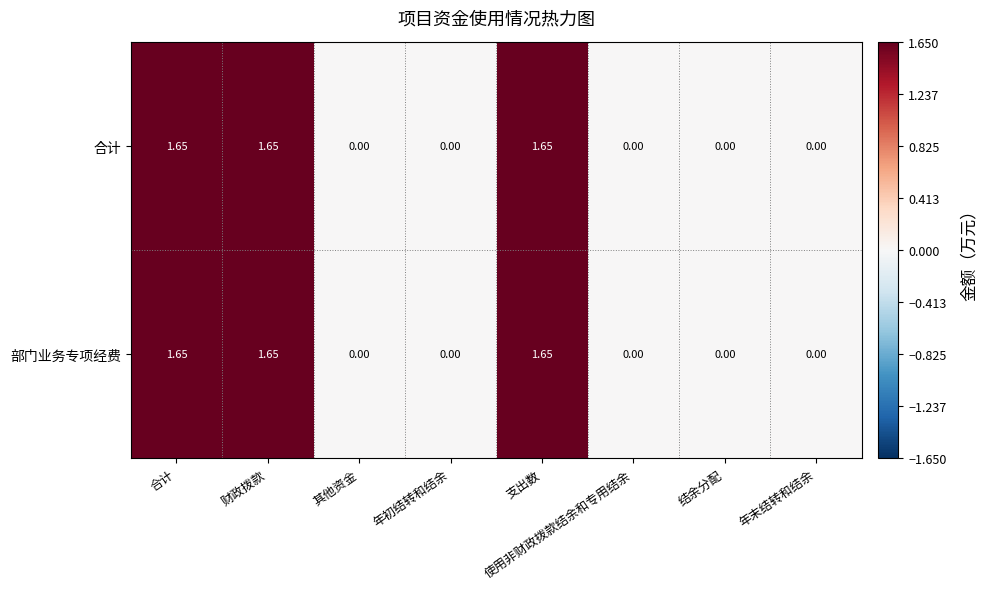

Is the value of 部门业务专项经费 at 支出数 greater than the value of 合计 at 结余分配?

Yes